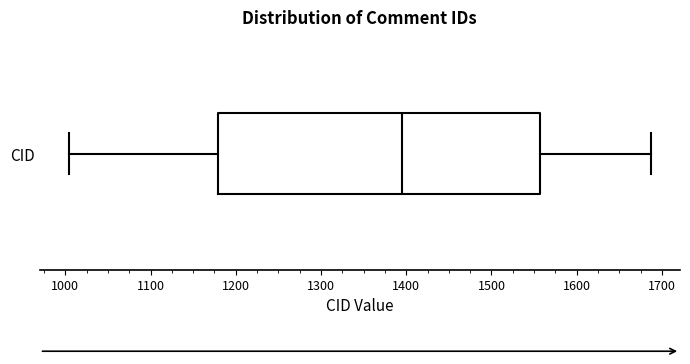

Read this box plot against the x-axis: the position of the median line, the range covered by the box, and the ends of both whiskers. The values are not printed on the chart, so give them approximately, as read against the axis.

median 1400, box 1180 to 1560, whiskers 1000 to 1690